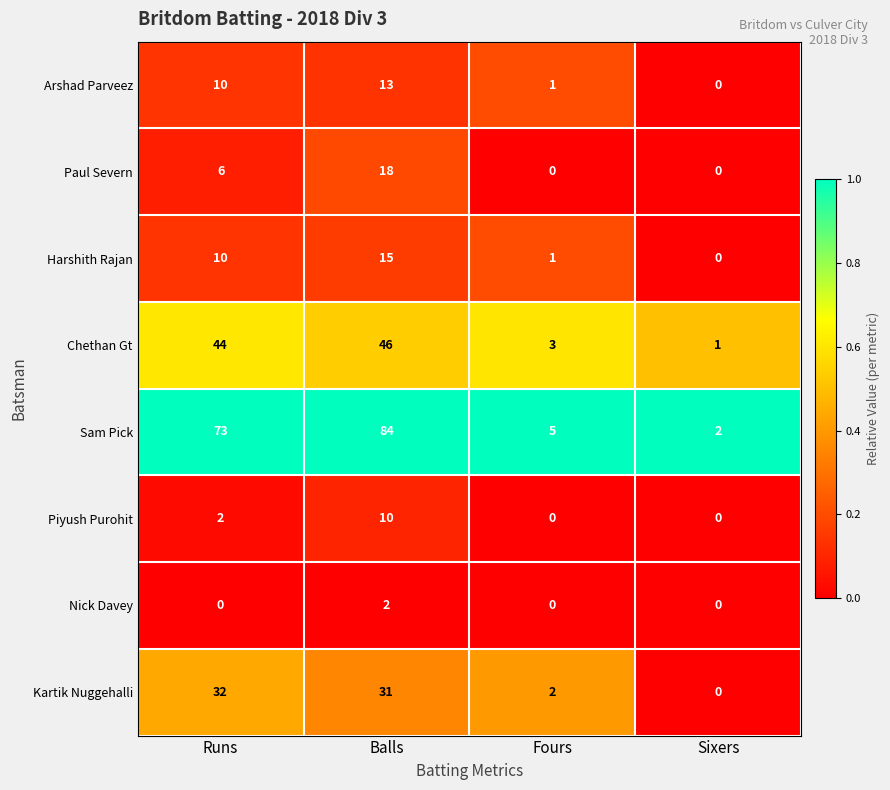

What is the total value across all series at Runs?

177